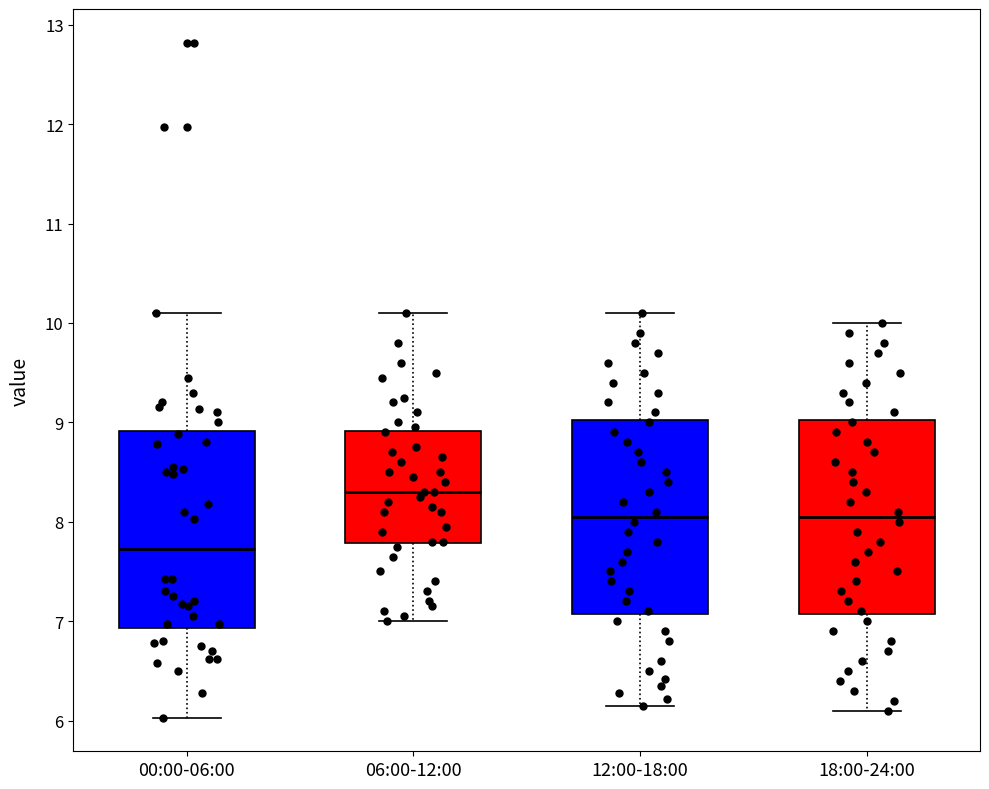

Reading left to right, read every box against the y-axis: the position of its median line, the range the box covers, and the ends of its whiskers. The values are not printed on the chart, so give them approximately, as read against the axis.

00:00-06:00: median 7.7, box 6.9 to 8.9, whiskers 6.0 to 10.1
06:00-12:00: median 8.3, box 7.8 to 8.9, whiskers 7.0 to 10.1
12:00-18:00: median 8.1, box 7.1 to 9.0, whiskers 6.2 to 10.1
18:00-24:00: median 8.1, box 7.1 to 9.0, whiskers 6.1 to 10.0